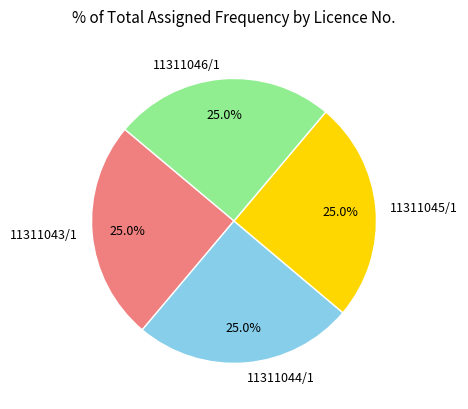

To the nearest percent, what portion does 11311043/1 represent?

25%